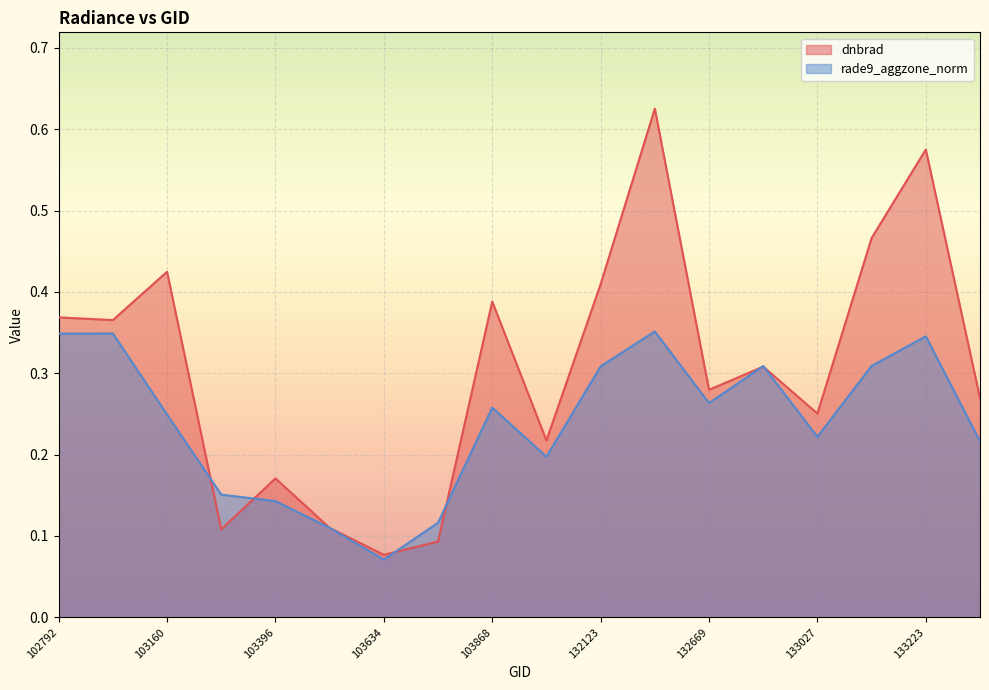

Does the chart display data point markers on the line(s)?

No